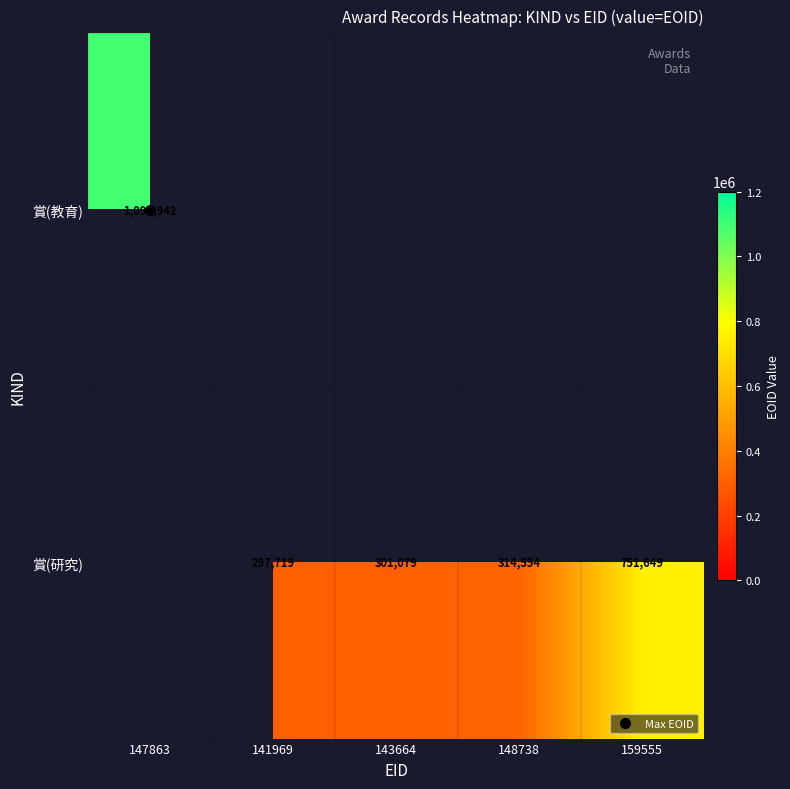

Between 143664 and 148738, which is larger?

148738